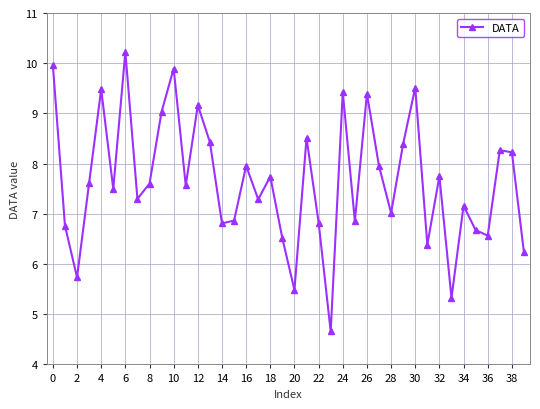

True or false: the data has more than 2 interior local peaks.

True